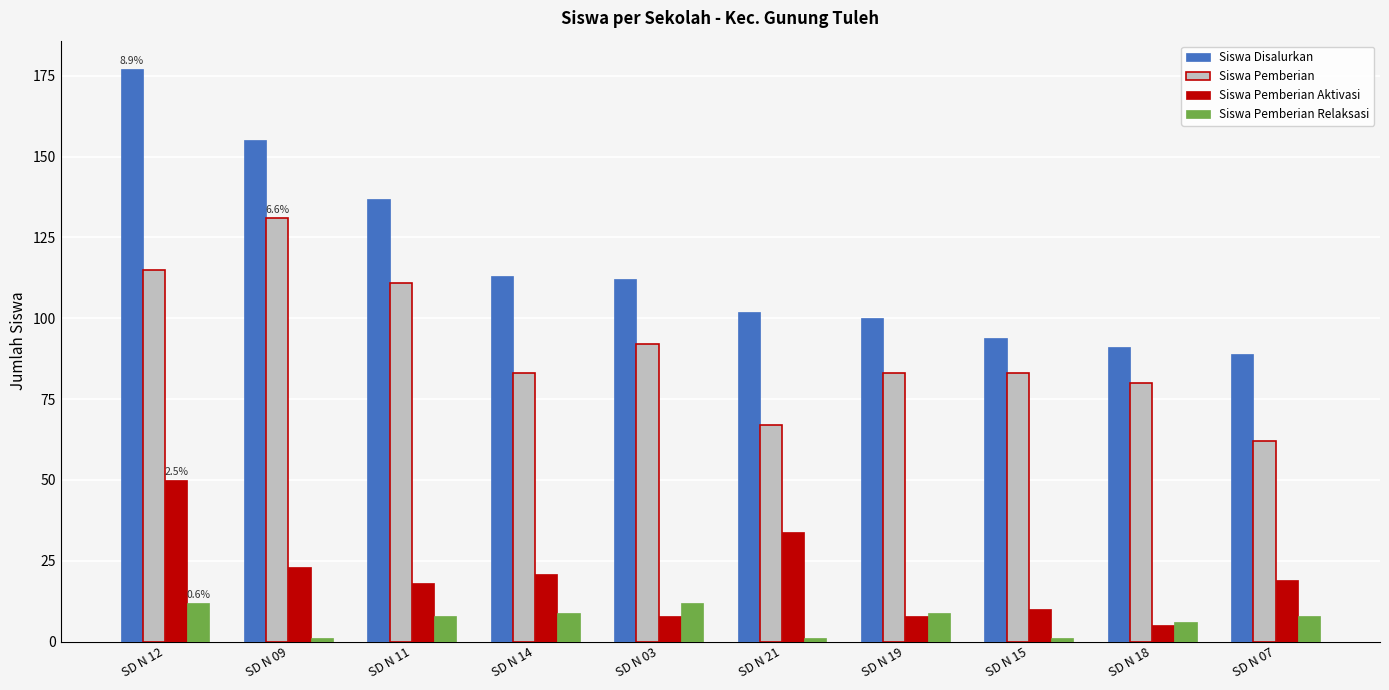

What is the spread (max minus min) of values at SD N 12?

165